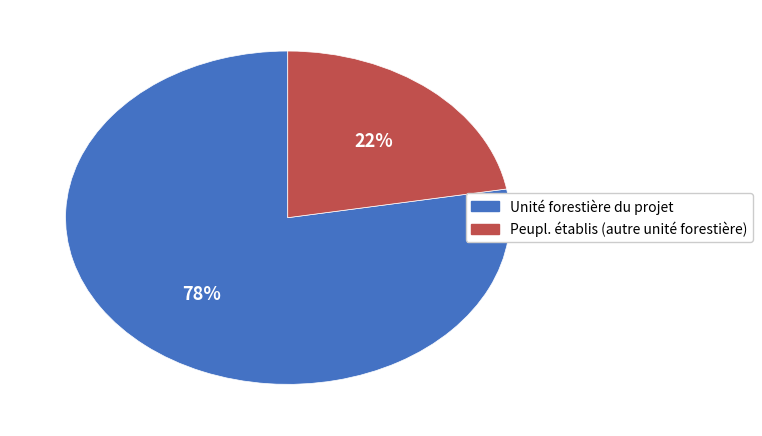

How many segments does this pie chart have?

2